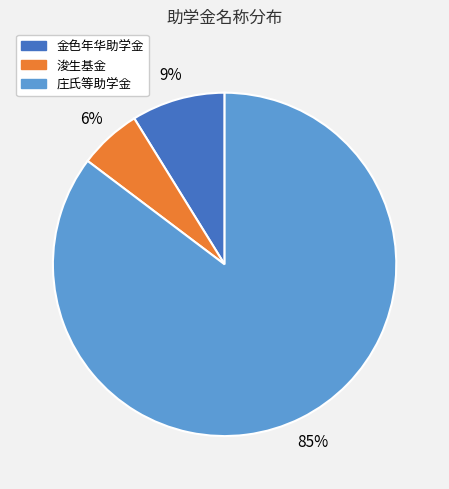

Is there a majority slice in this chart?

Yes